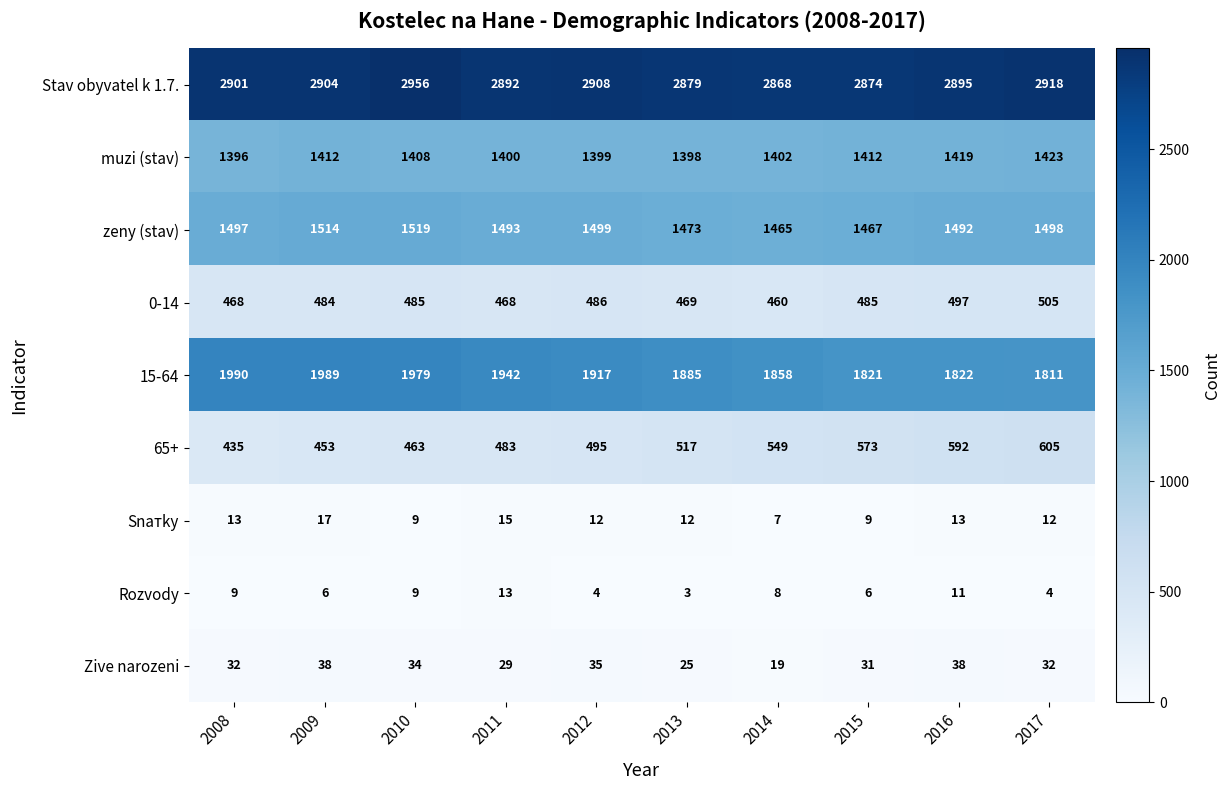

What is the minimum value for zeny (stav)?

1465